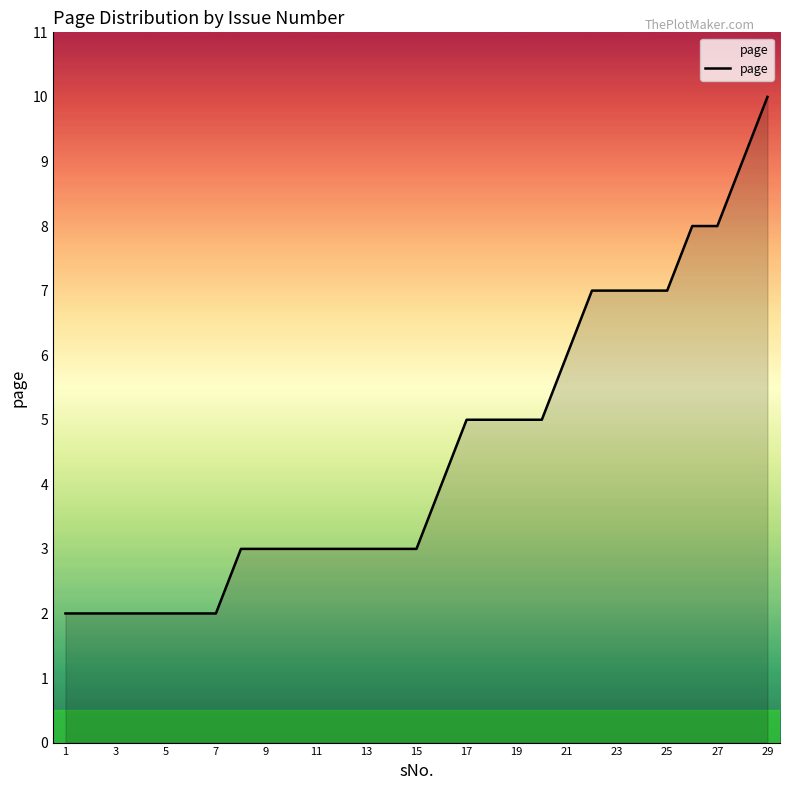

What is the greatest value displayed?

10